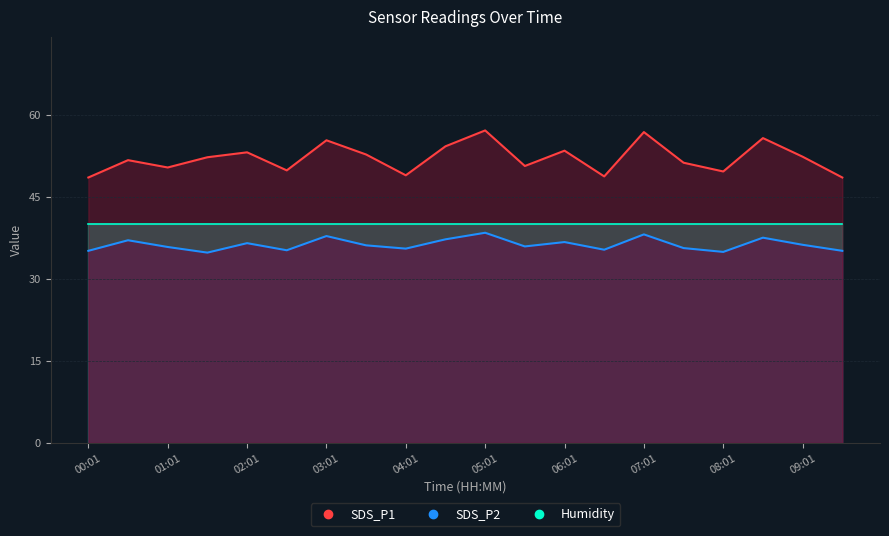

True or false: SDS_P1 and SDS_P2 cross at least once.

False